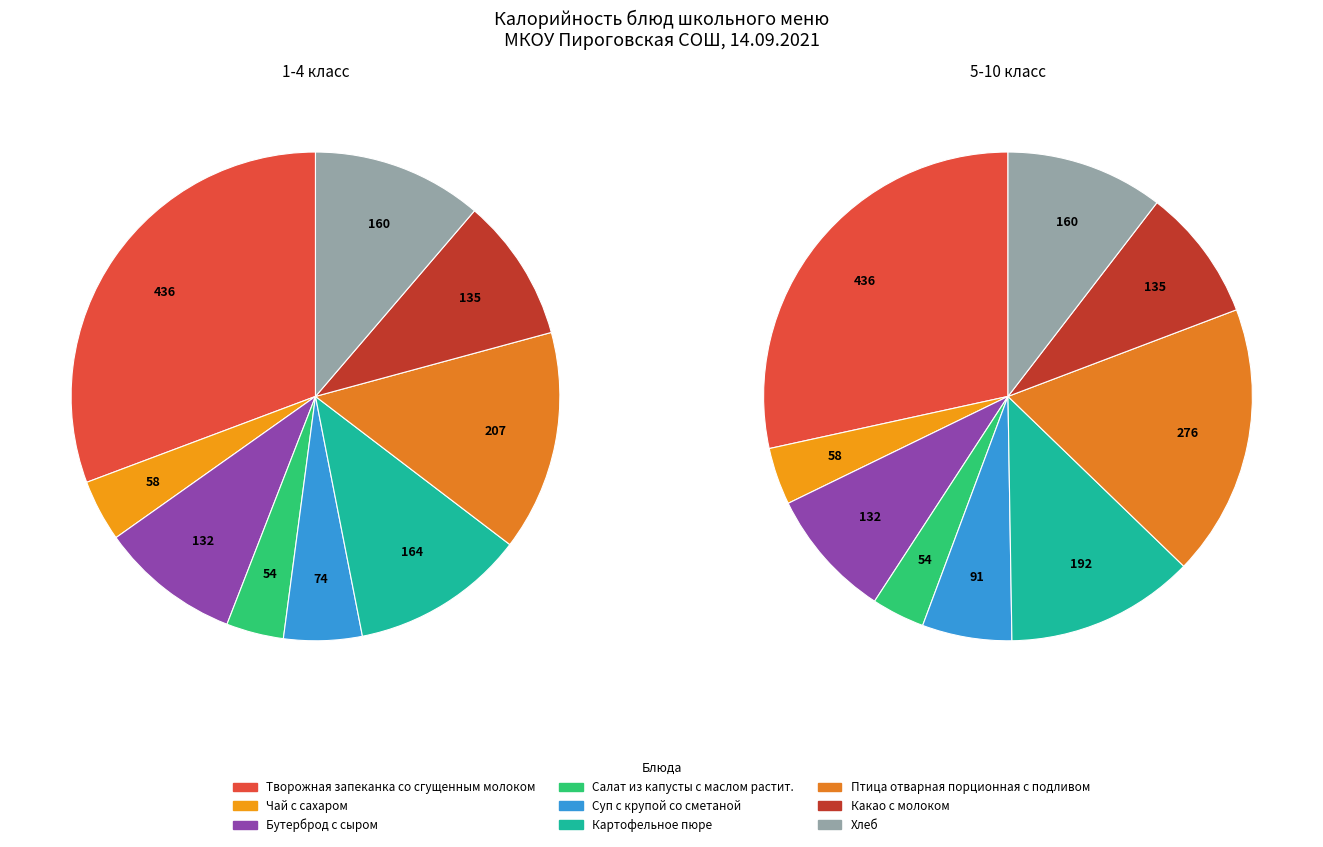

Which has a higher value, Чай с сахаром or Картофельное пюре?

Картофельное пюре